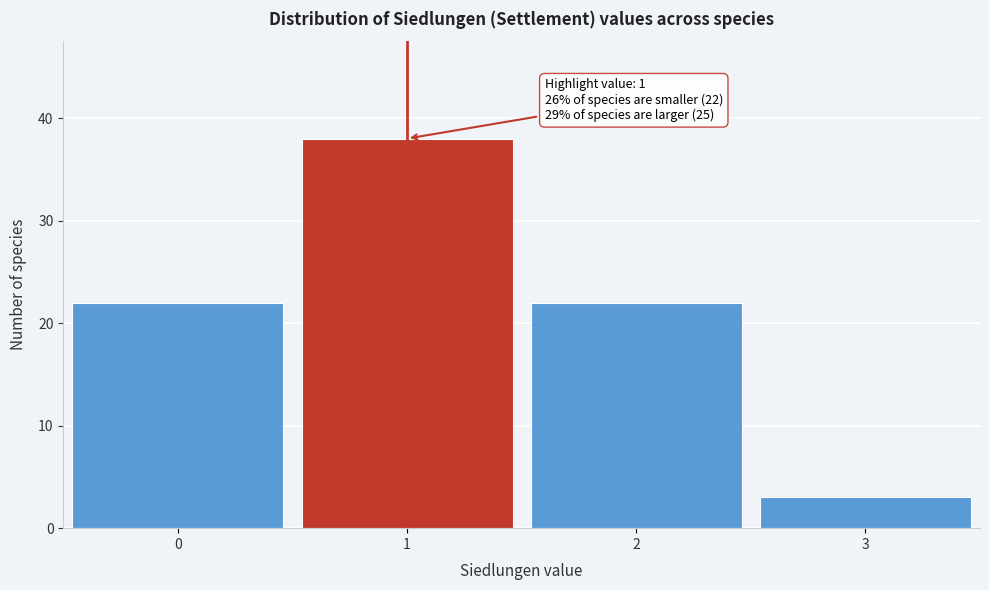

Which range on the x-axis has the tallest bar?

0.5 to 1.5